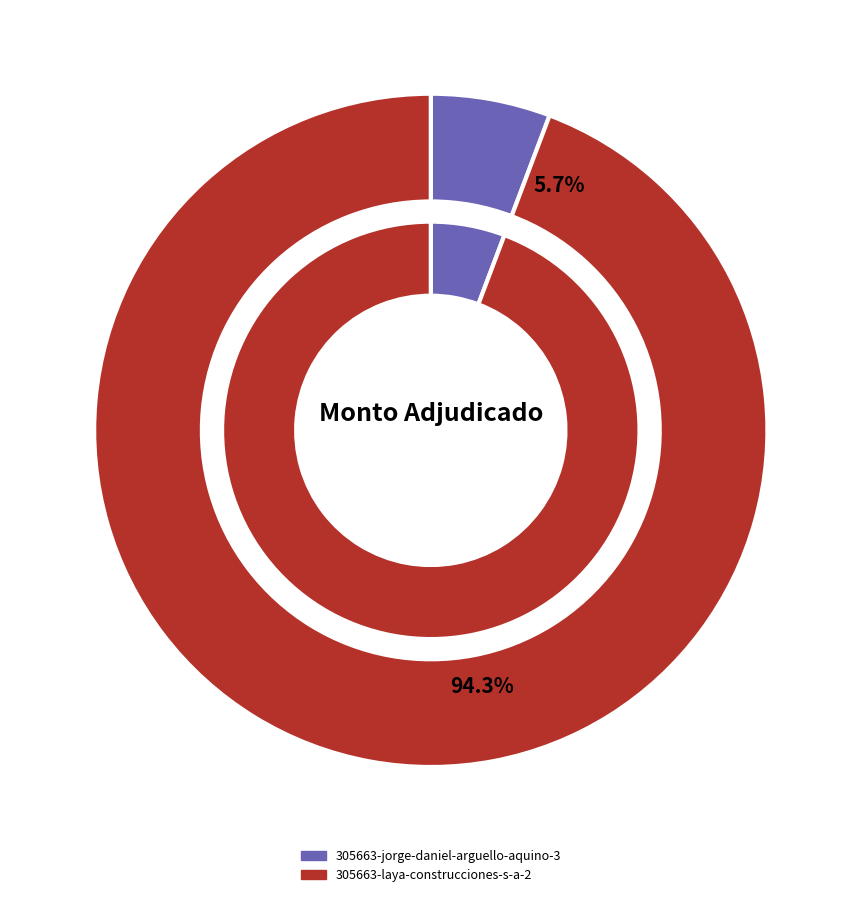

To the nearest percent, what is the difference between the 305663-jorge-daniel-arguello-aquino-3 and 305663-laya-construcciones-s-a-2 slice percentages?

89%